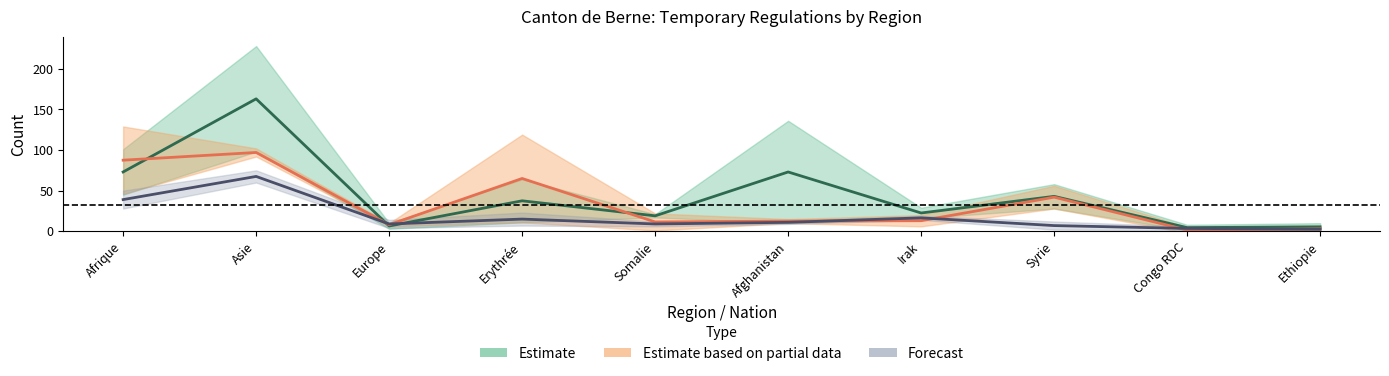

Where do Forecast and Estimate first cross each other?

Asie and Europe